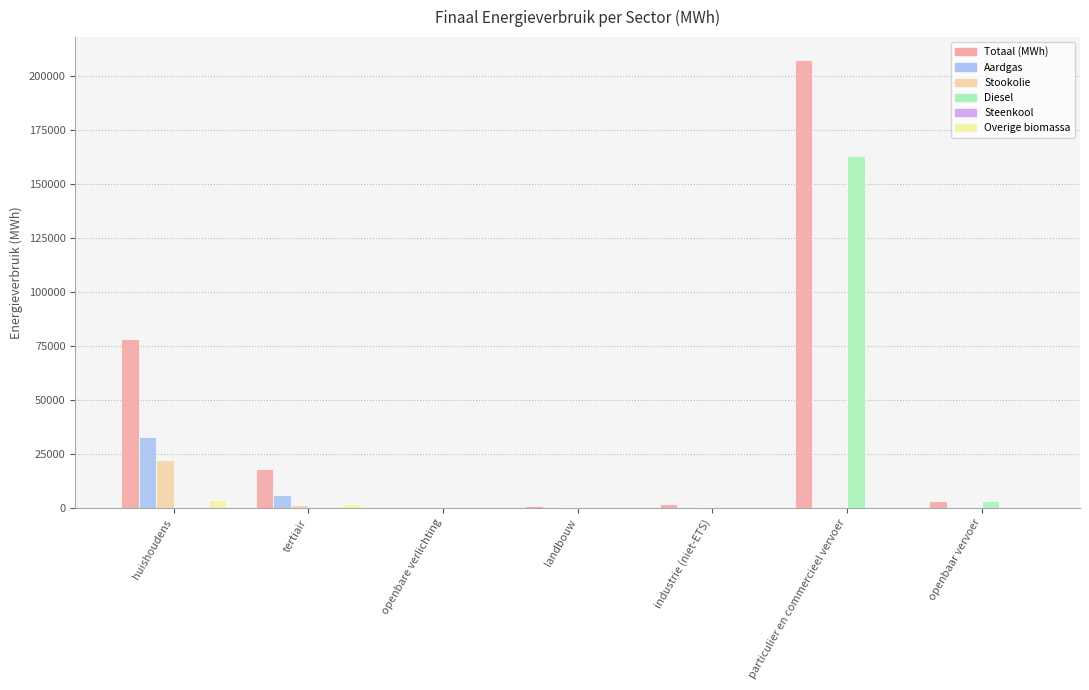

At which label does Steenkool reach its minimum?

huishoudens